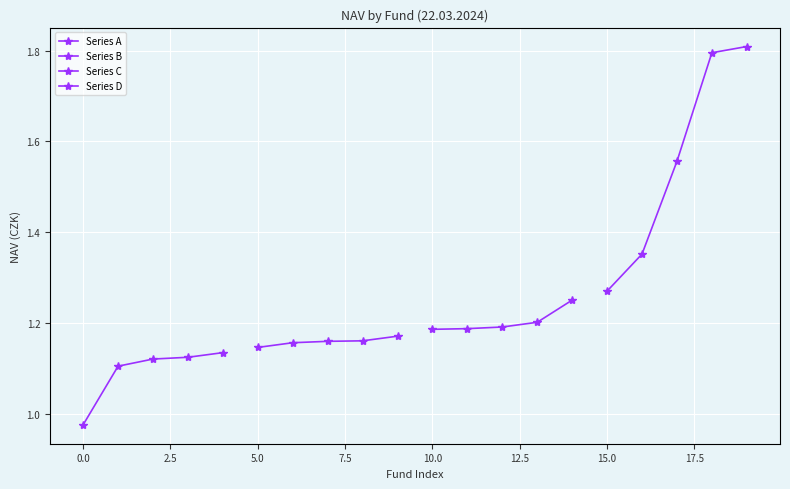

What is the average value of the Series B series?

1.2